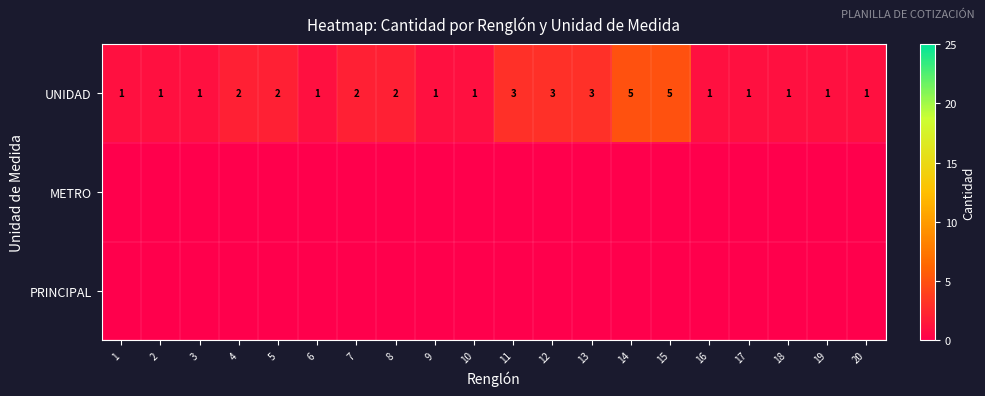

At how many categories does at least one series exceed 2?

5